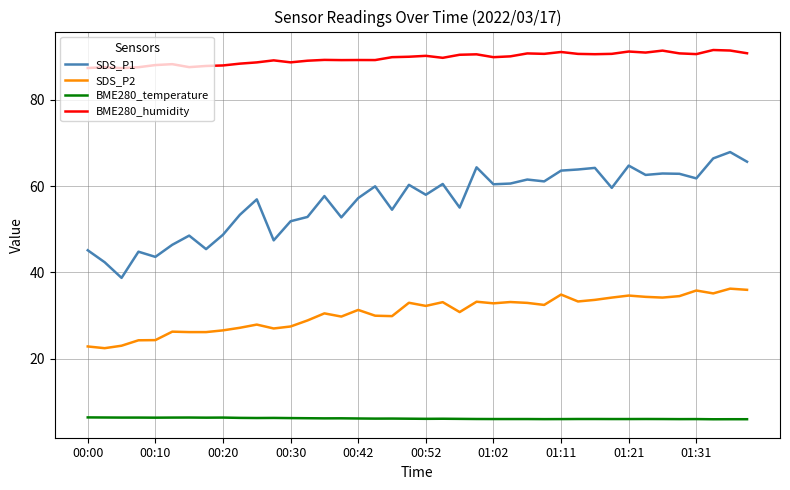

What is the sum of all SDS_P1 values?

2255.2